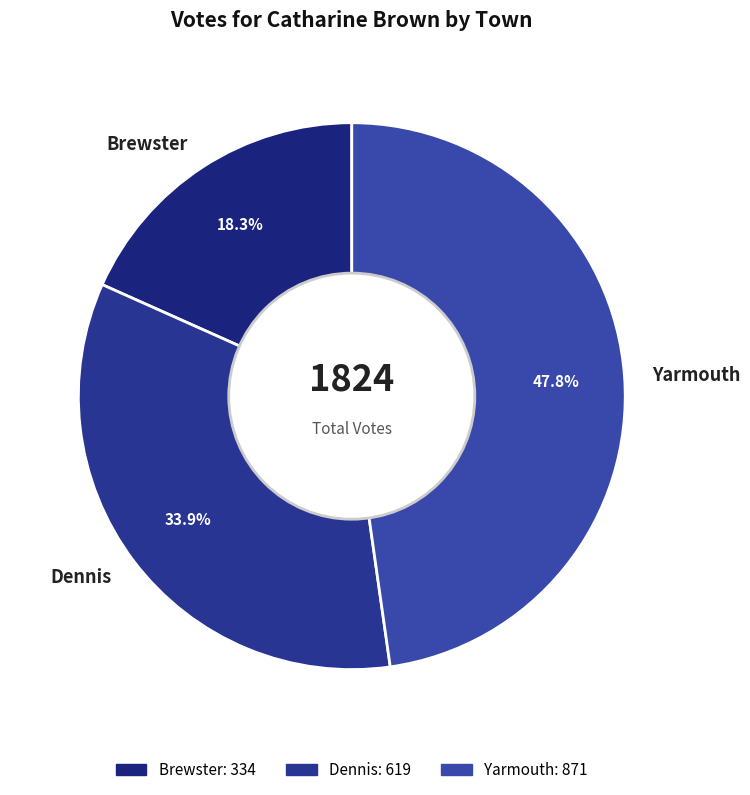

What percentage is the Yarmouth slice, to the nearest percent?

48%